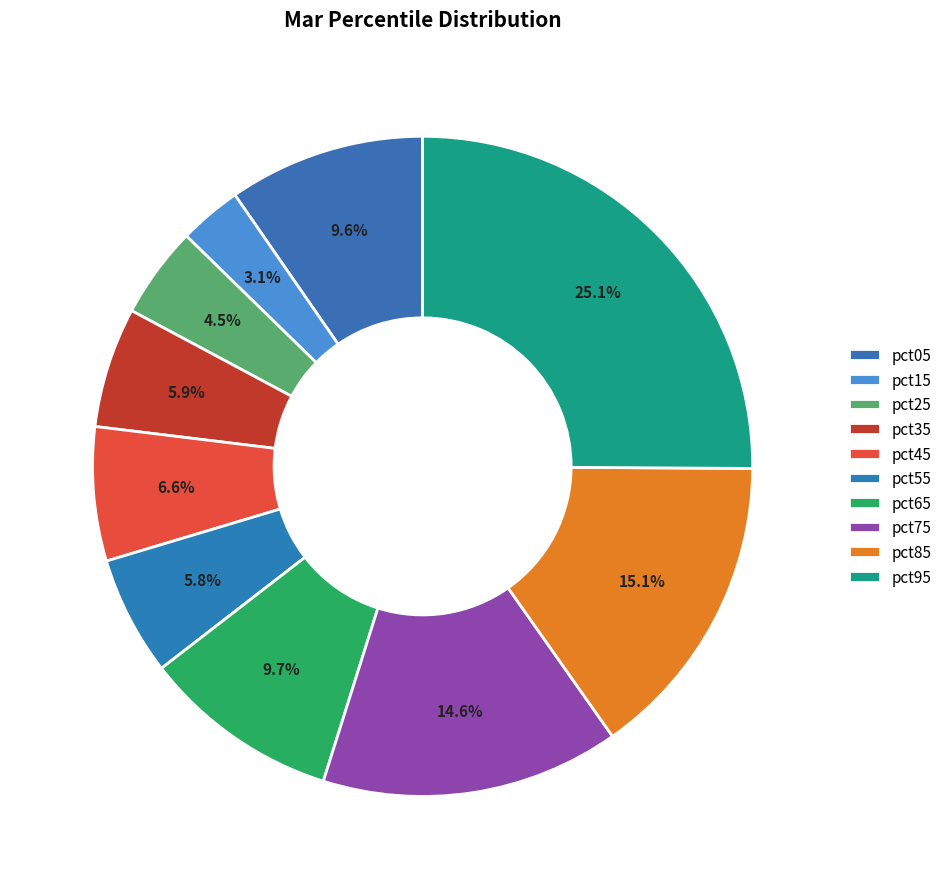

How many segments does this pie chart have?

10